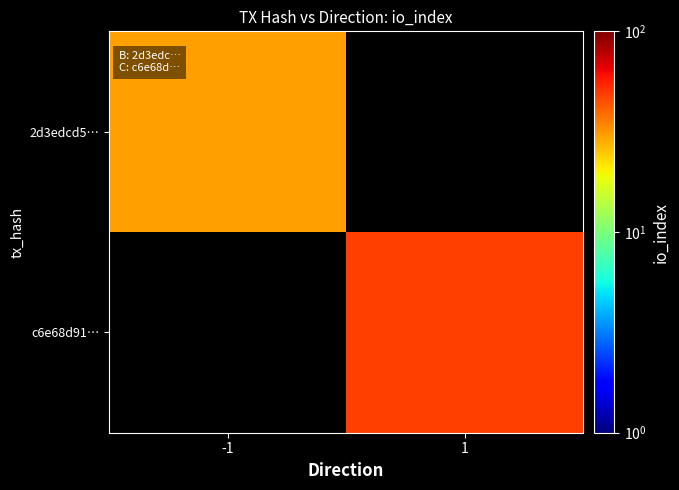

At how many categories does at least one series exceed 44?

1